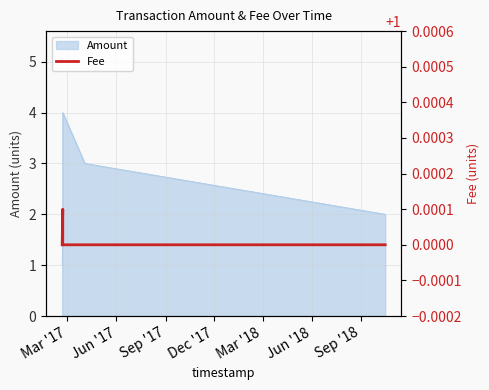

What is the highest value of the Amount series?

4